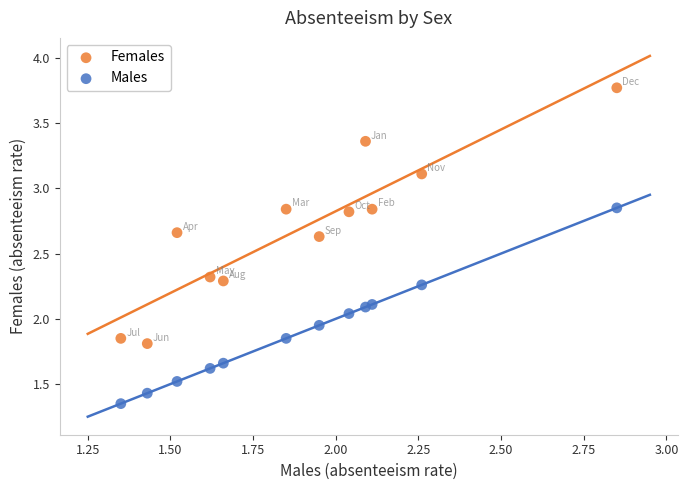

Which series contains the lowest Y value?

Males